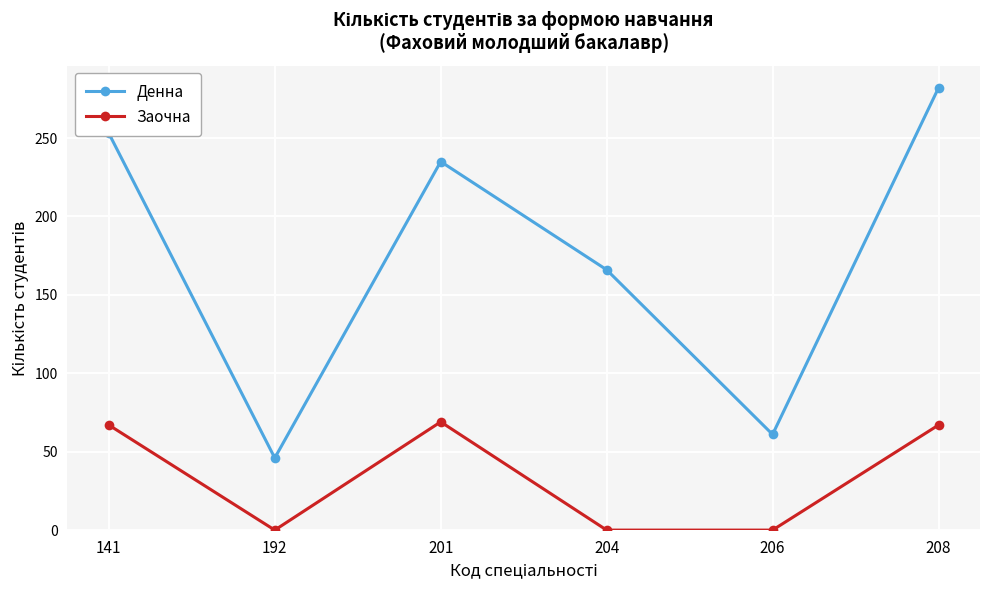

What are all the series names shown in the legend?

Денна, Заочна